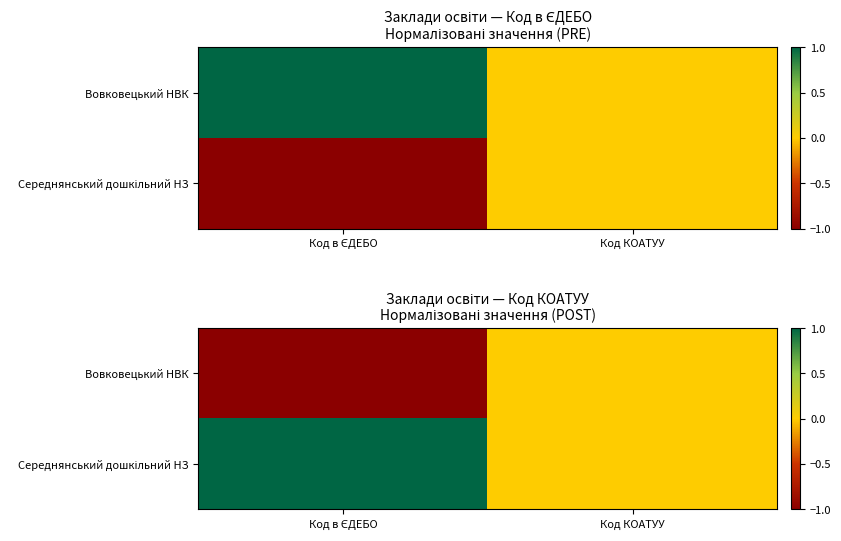

Which series has the widest spread of values?

Вовковецький НВК